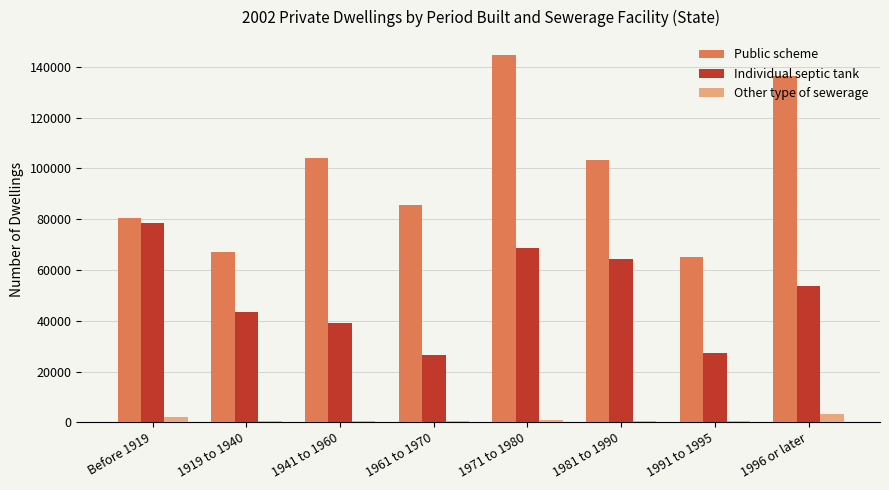

Between 1919 to 1940 and 1981 to 1990, which series saw the biggest shift?

Public scheme